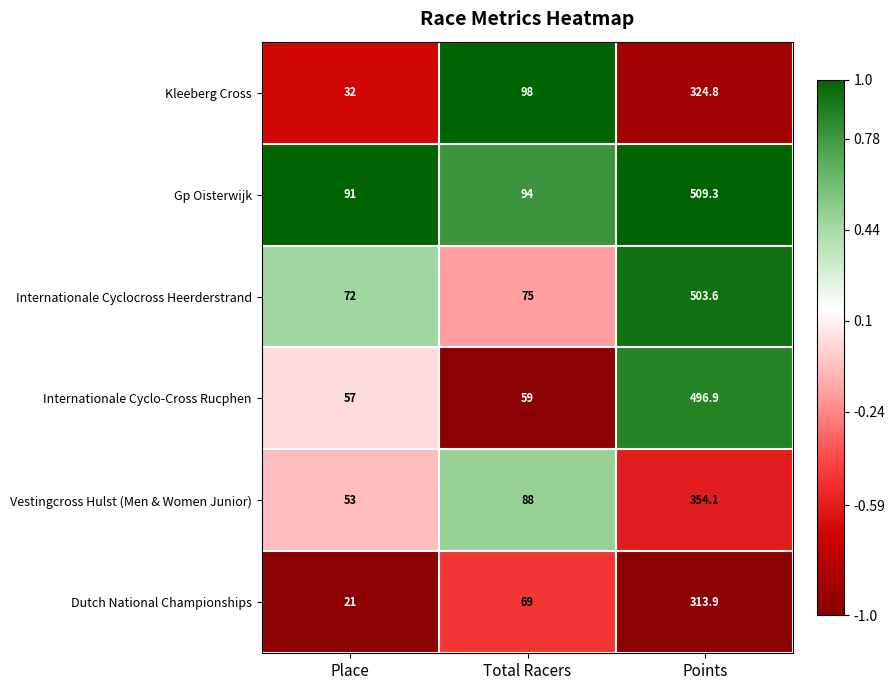

How many series are shown in this chart?

6